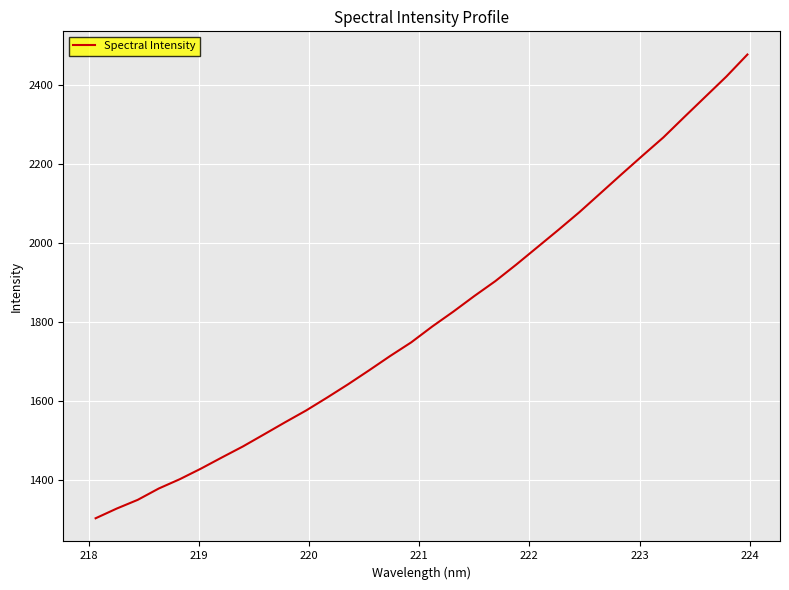

What is the smallest value displayed?

1302.2